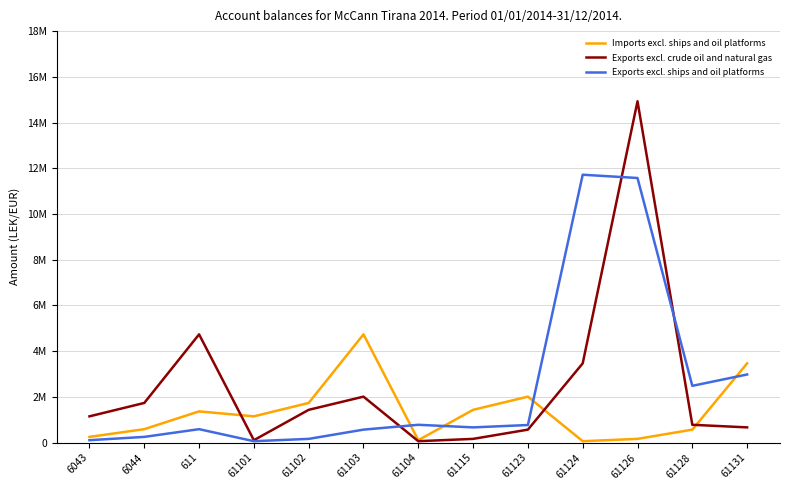

What is the maximum value shown in the chart?

14931158.8